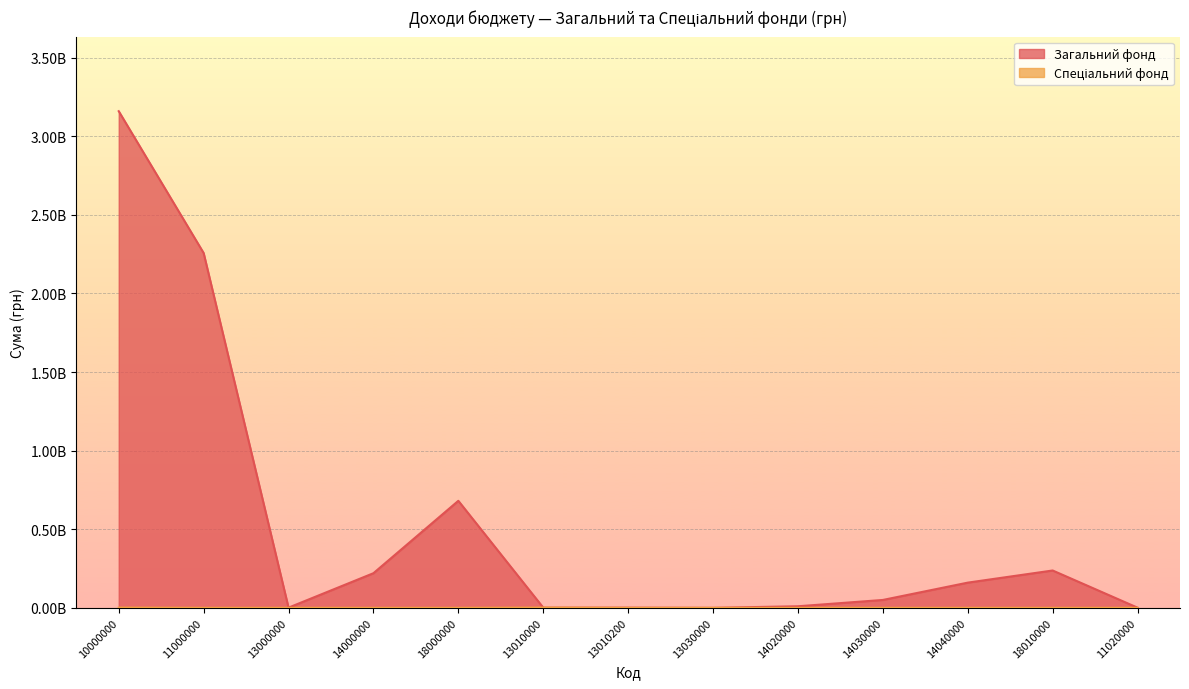

Which series has the largest total across all categories?

Загальний фонд